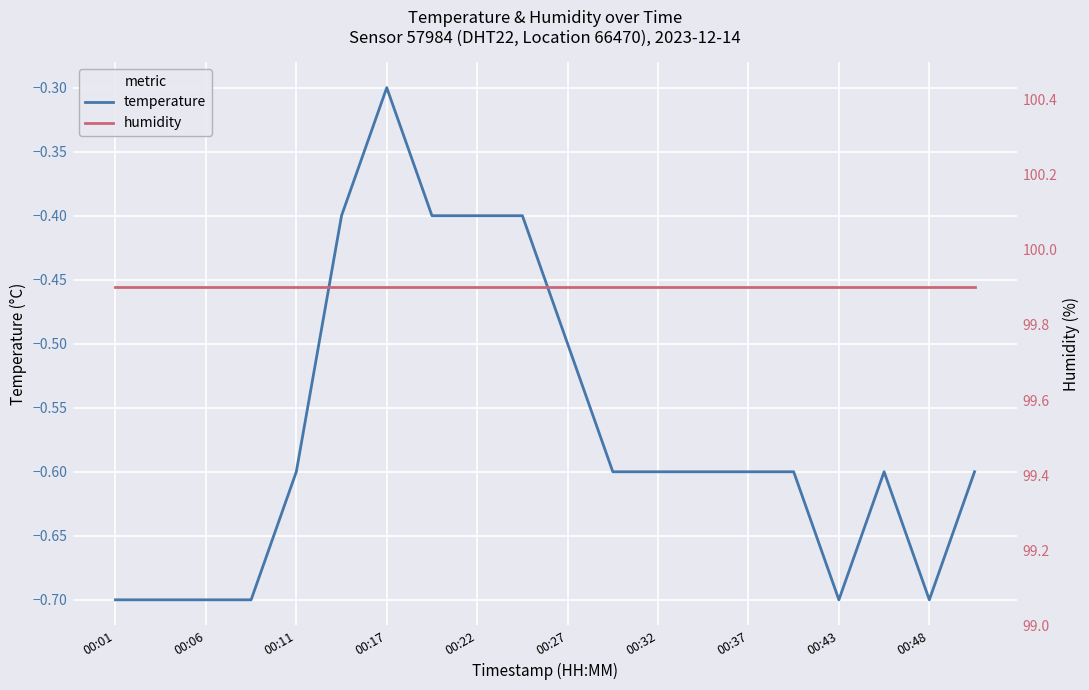

At which label does temperature reach its peak?

00:17